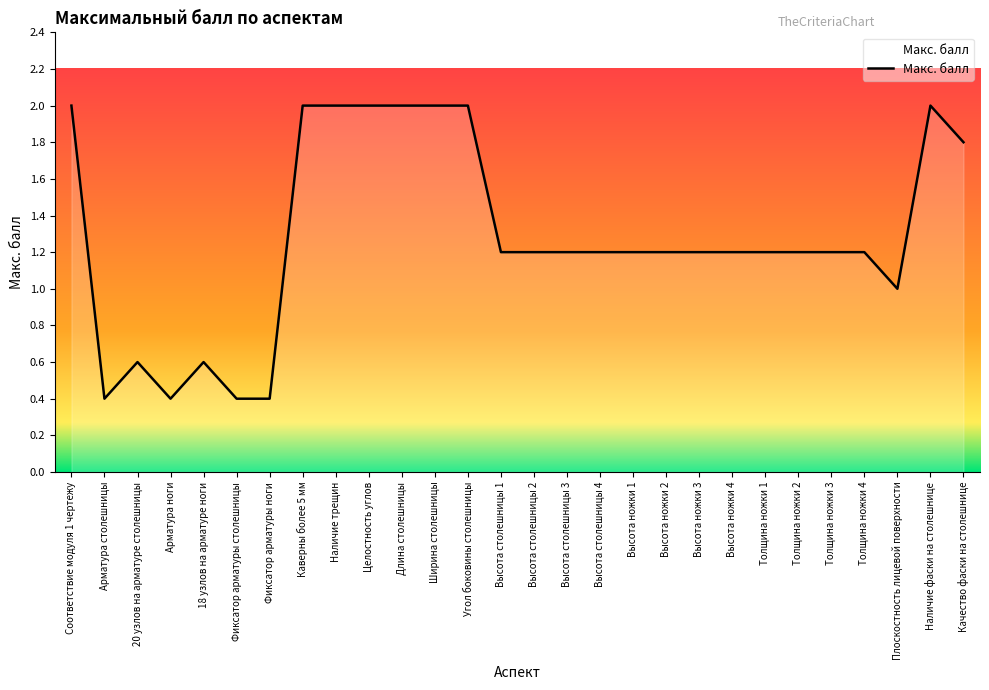

Does the chart display data point markers on the line(s)?

No